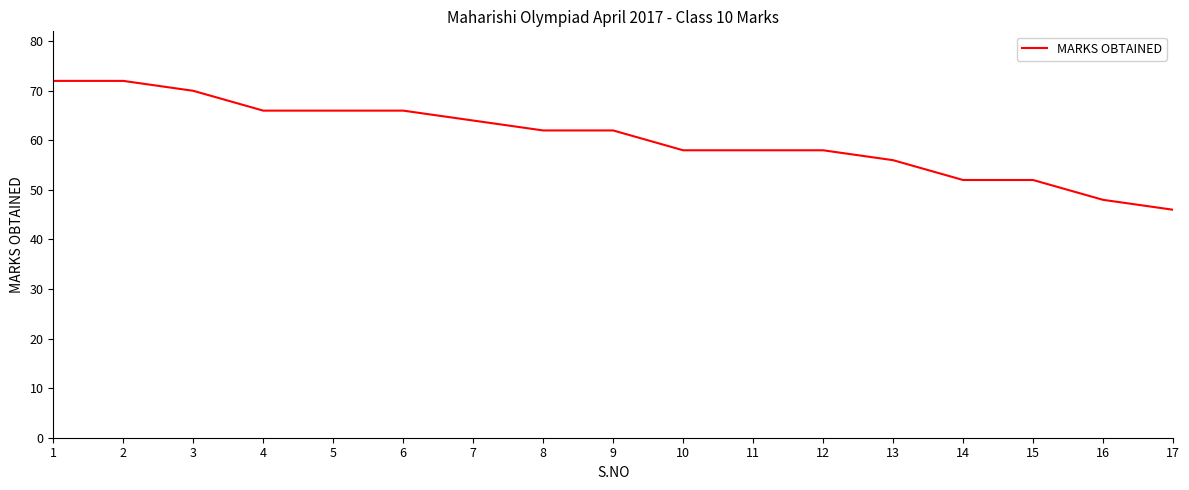

What is the average value?

60